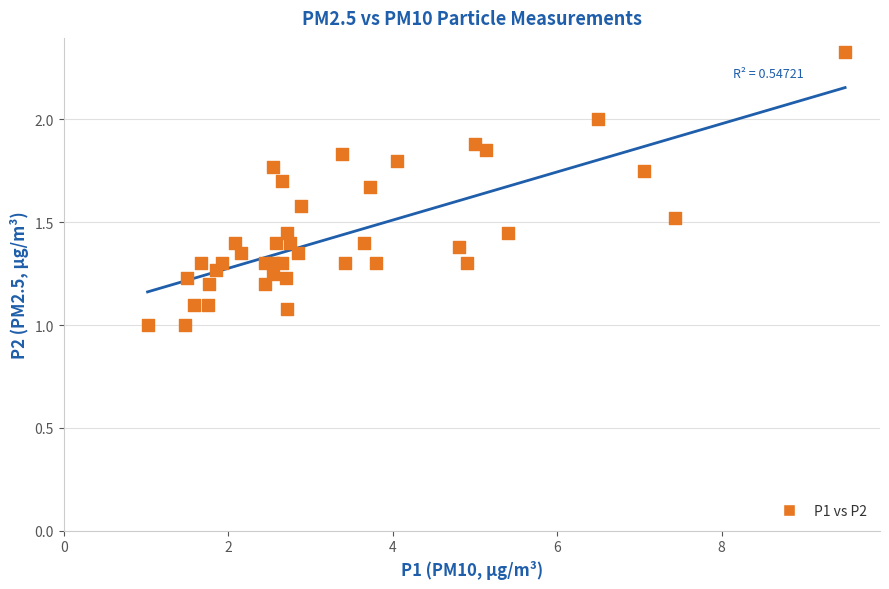

What is the range of X values (max minus min)?

8.5